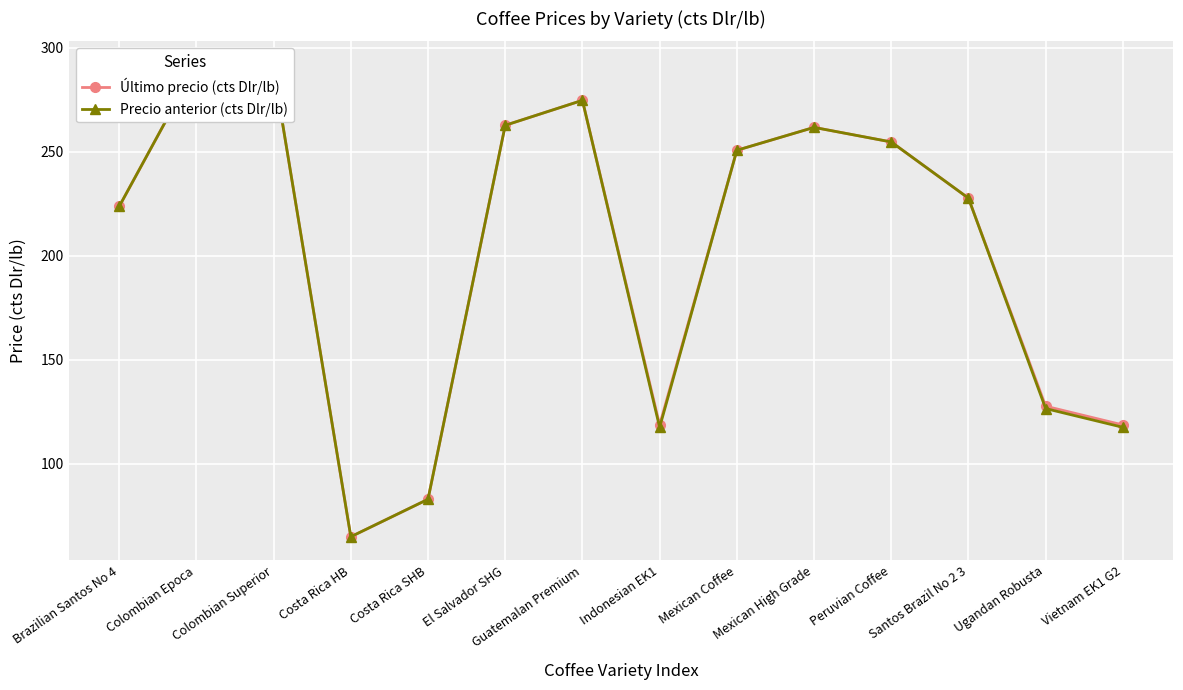

Which has a higher value, Peruvian Coffee or Mexican High Grade?

Mexican High Grade